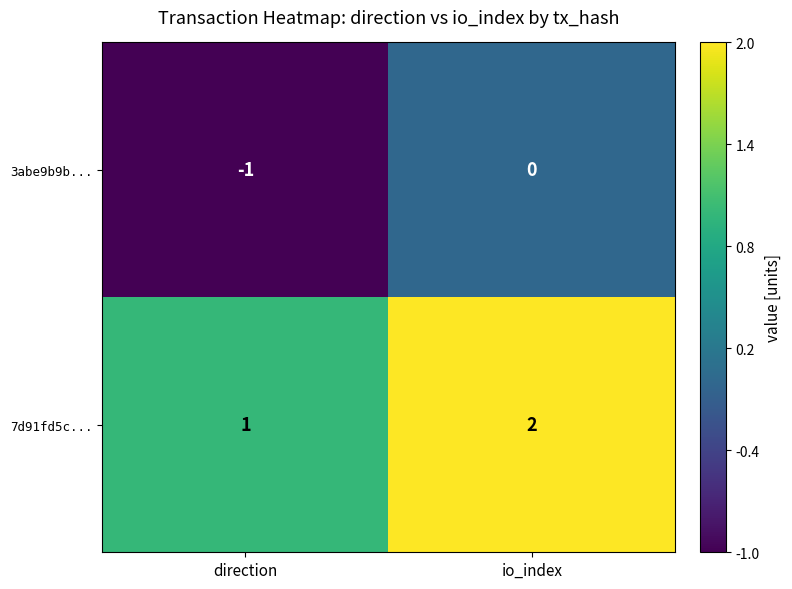

Is it true that 3abe9b9b... equals -1 at direction?

True